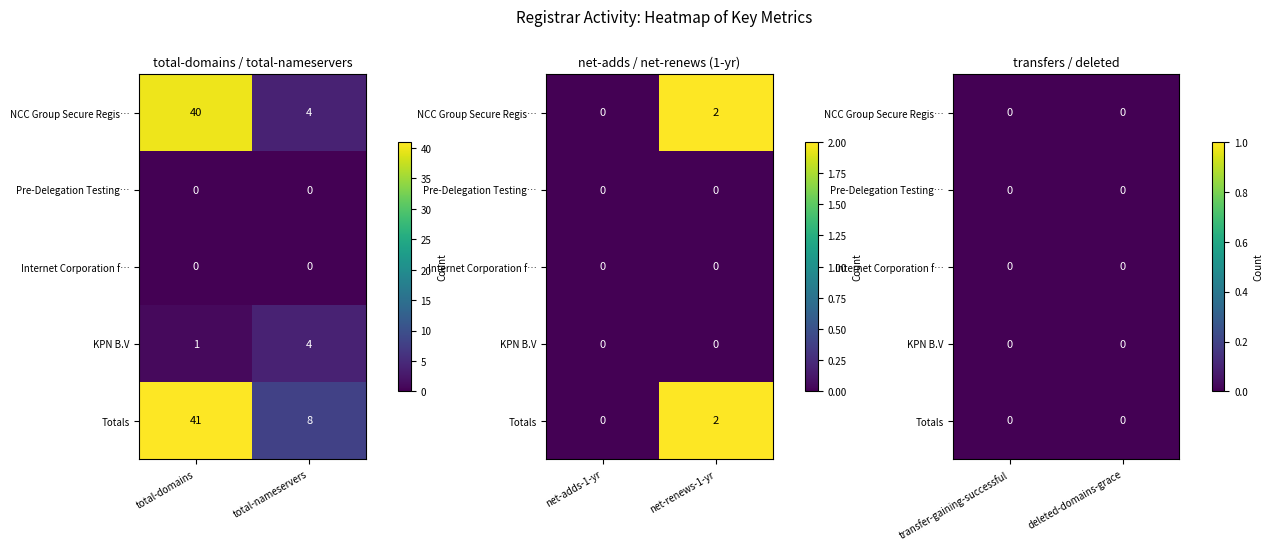

At which category is the sum across all series the highest?

total-domains